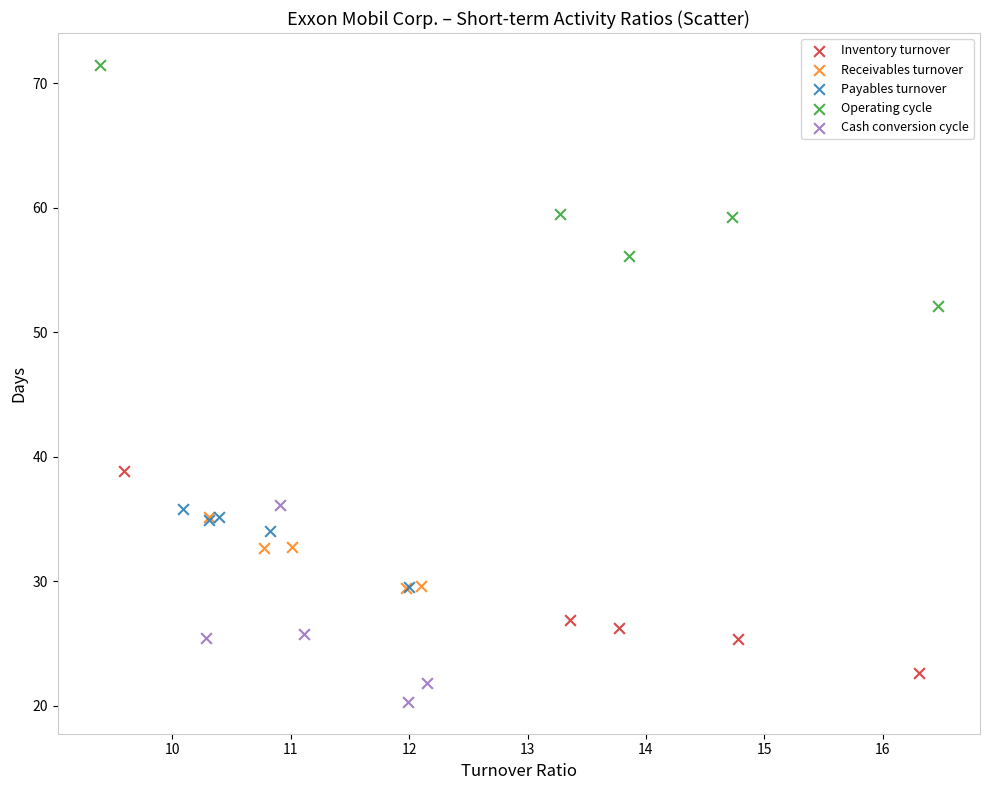

Which series reaches the maximum Y coordinate?

Operating cycle